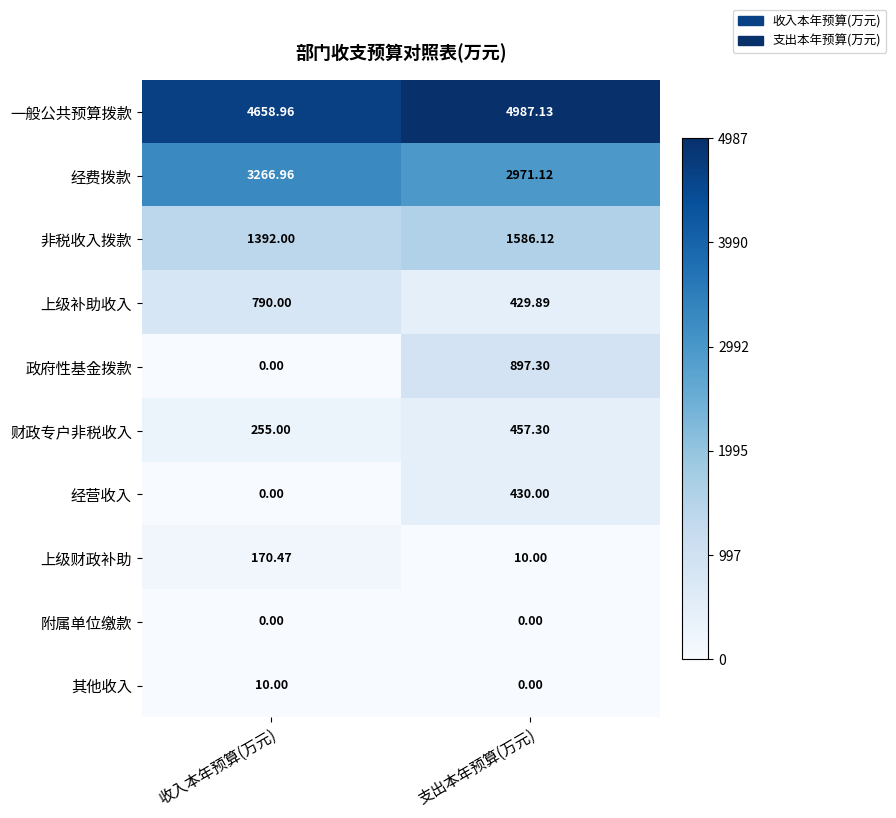

At which category is the sum across all series the highest?

支出本年预算(万元)